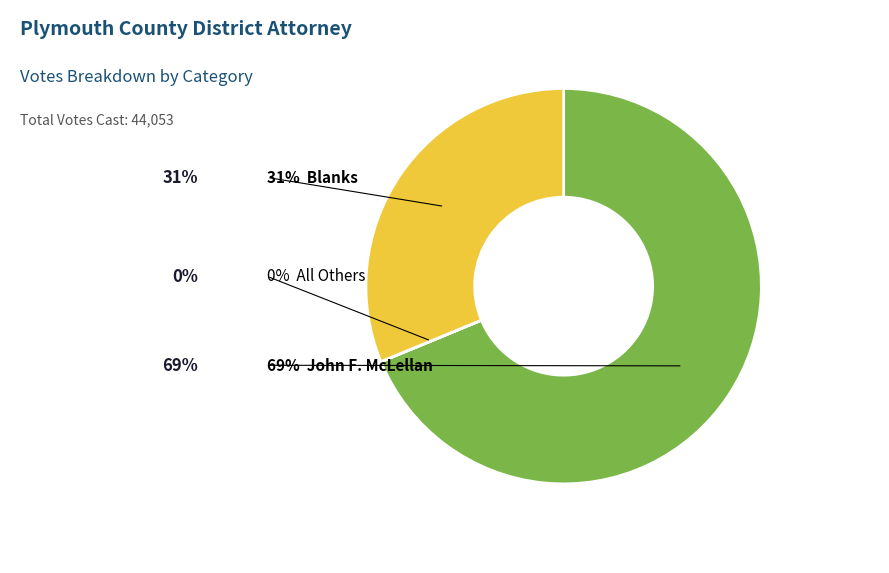

Is there a majority slice in this chart?

Yes